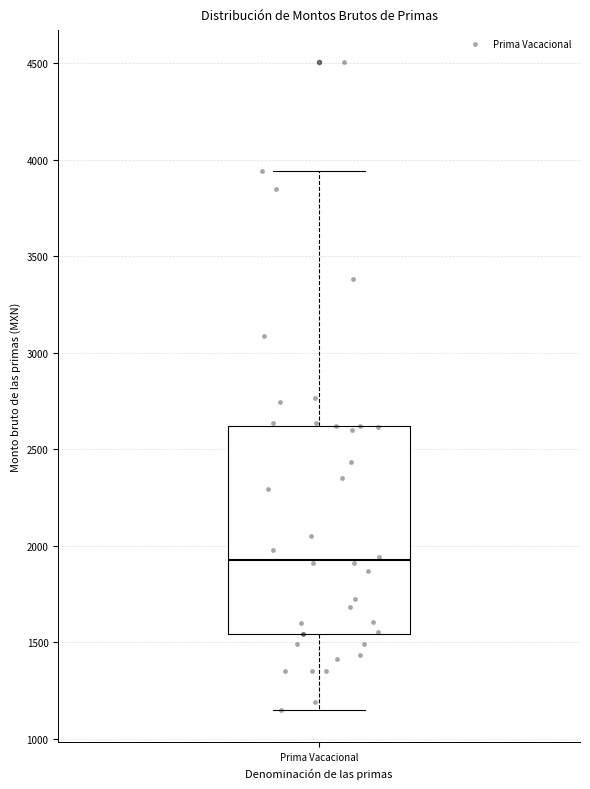

Where does the lower whisker of the box for Prima Vacacional end on the y-axis? The values are not printed on the chart, so give them approximately, as read against the axis.

1150